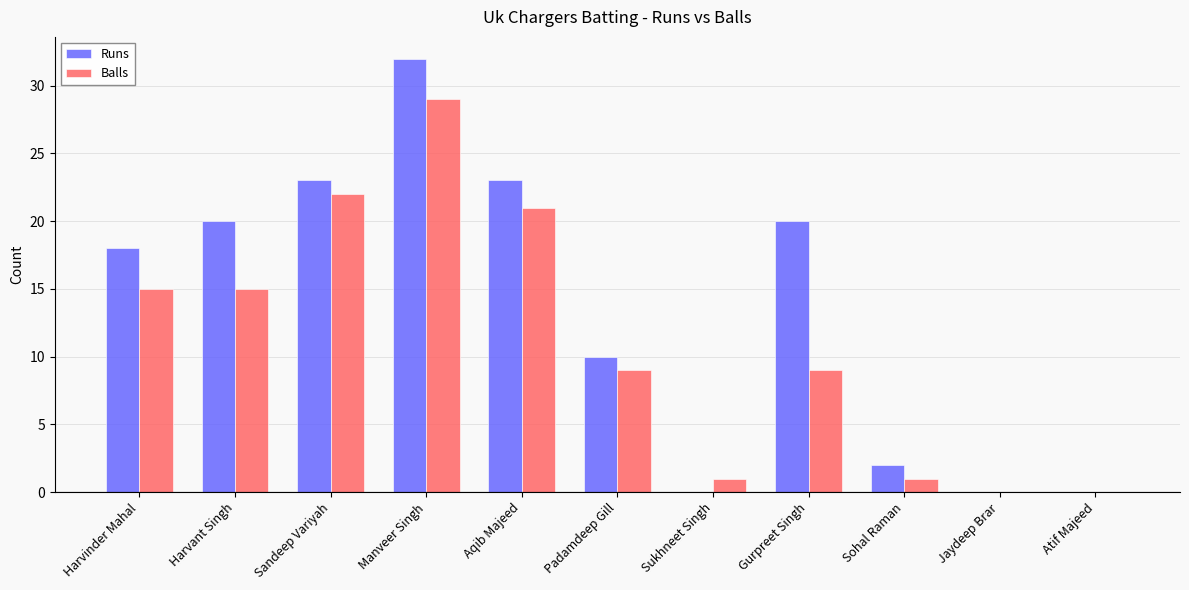

Is the value of Runs at Harvinder Mahal greater than the value of Balls at Sandeep Variyah?

No